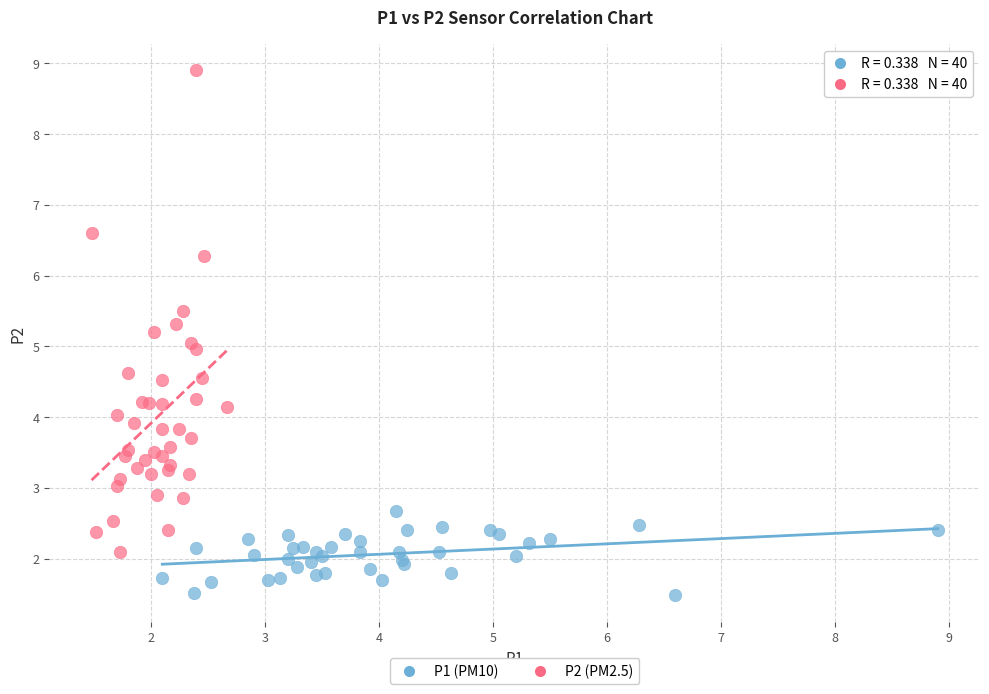

Which series contains the highest Y value?

P2 (PM2.5)